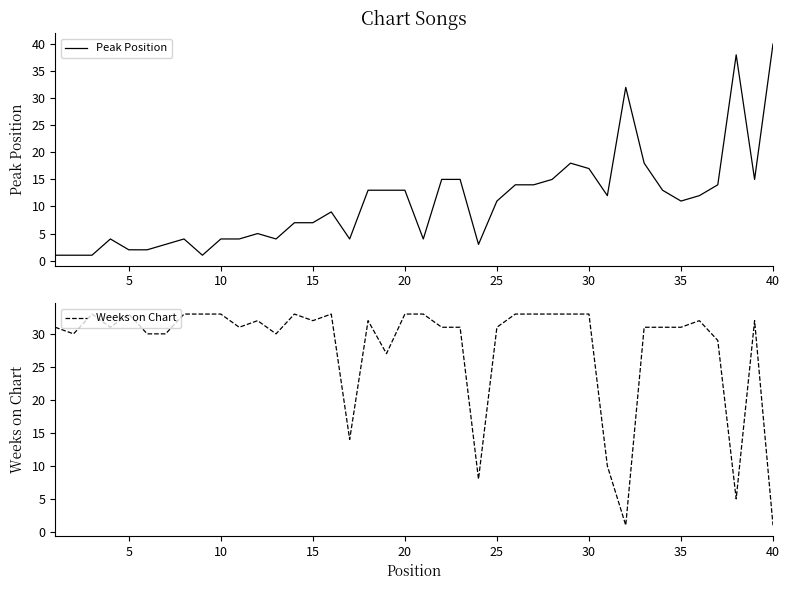

Does the chart display data point markers on the line(s)?

No